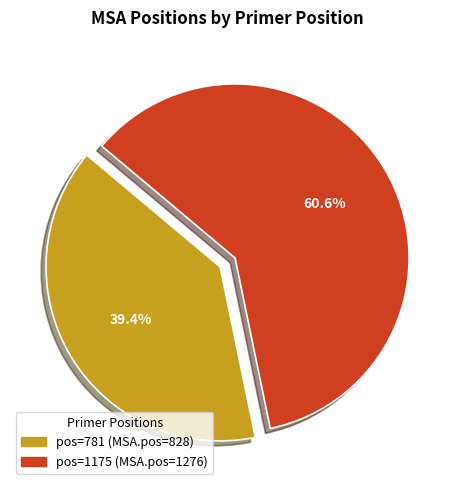

Does any single category account for the majority?

Yes